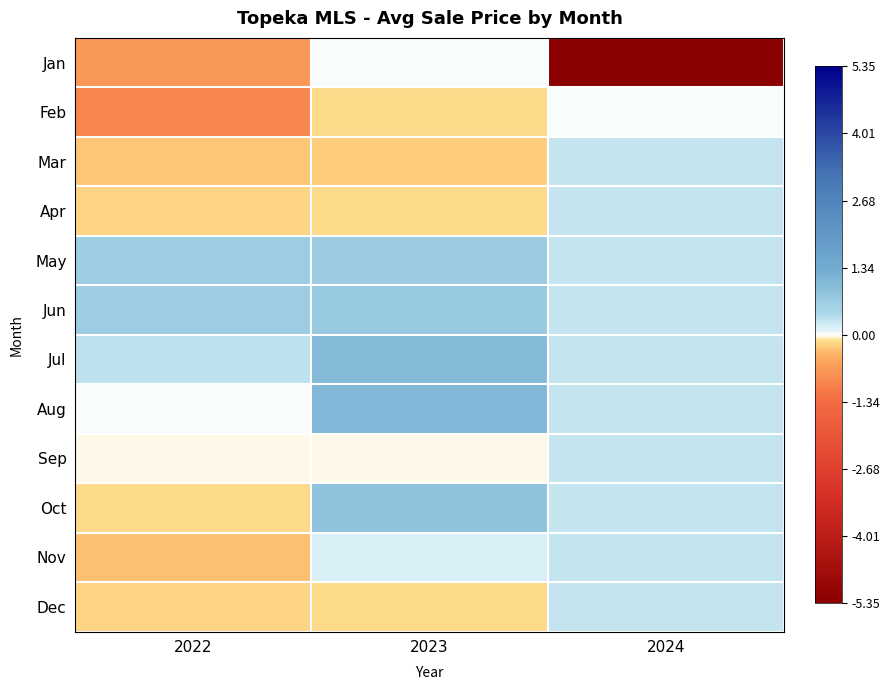

Reading right to left, what are all the values shown in this chart?

Jan: 2024=-5.4	2023=0.0	2022=-0.7
Feb: 2024=0.0	2023=-0.2	2022=-0.9
Mar: 2024=0.3	2023=-0.2	2022=-0.3
Apr: 2024=0.3	2023=-0.2	2022=-0.2
May: 2024=0.3	2023=0.7	2022=0.6
Jun: 2024=0.3	2023=0.7	2022=0.6
Jul: 2024=0.3	2023=1.0	2022=0.3
Aug: 2024=0.3	2023=1.1	2022=0.0
Sep: 2024=0.3	2023=-0.0	2022=-0.0
Oct: 2024=0.3	2023=0.8	2022=-0.1
Nov: 2024=0.3	2023=0.1	2022=-0.3
Dec: 2024=0.3	2023=-0.1	2022=-0.2